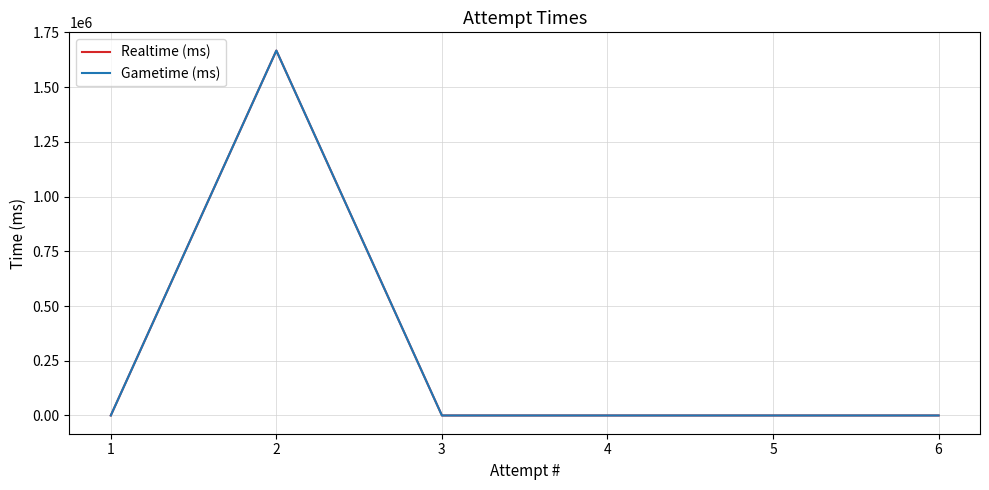

Which category has the lowest value in the Gametime (ms) series?

6